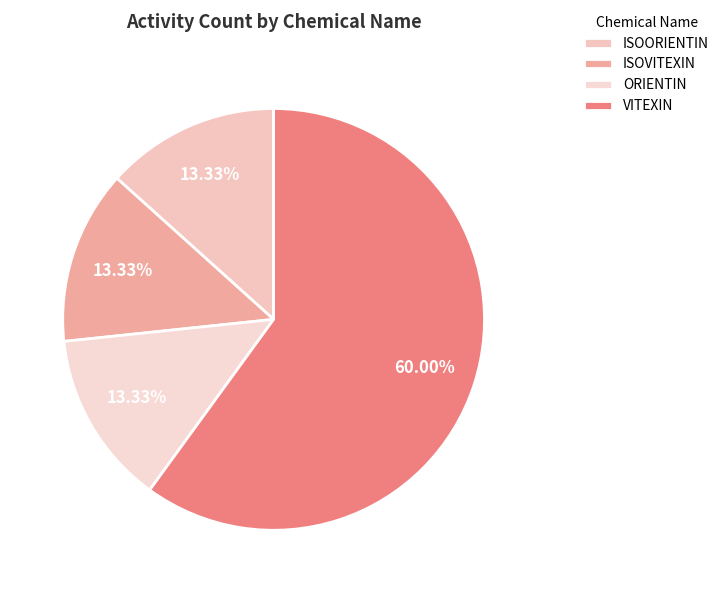

Which category has the smallest portion of the pie?

ISOORIENTIN